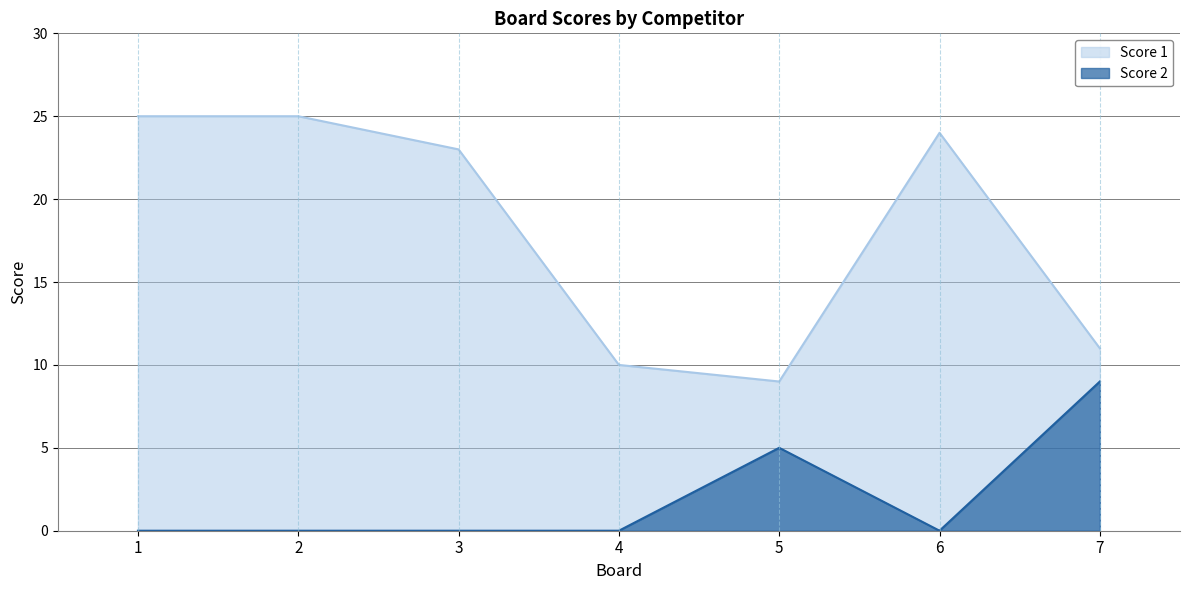

Where does the Score 1 series first go above 23?

1